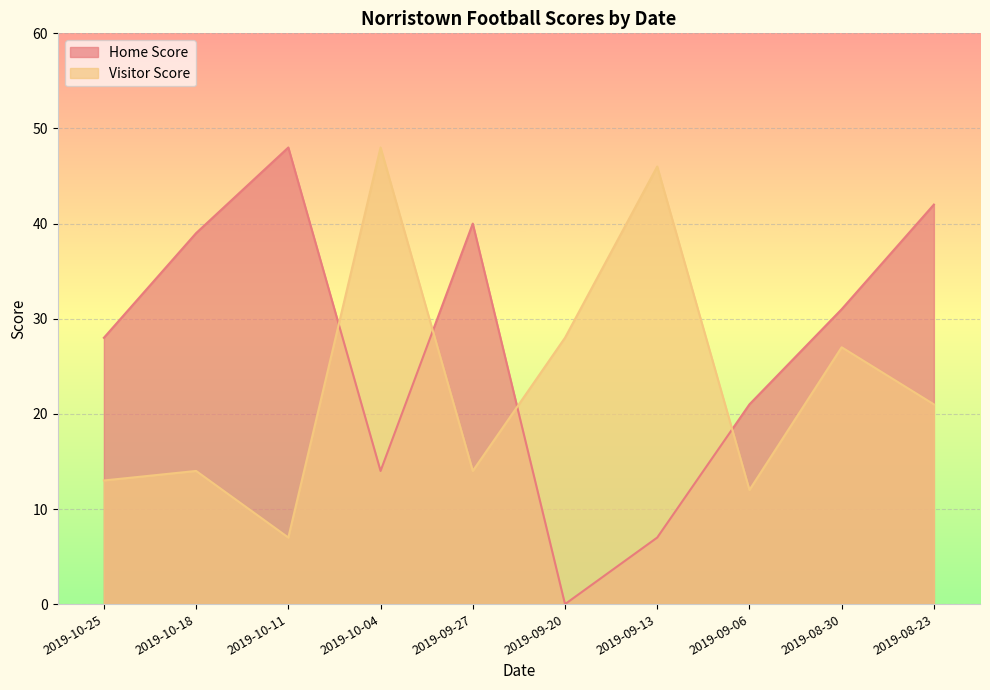

Reading right to left, transcribe all the data shown in this chart.

Home Score: 2019-10-25=28	2019-10-18=39	2019-10-11=48	2019-10-04=14	2019-09-27=40	2019-09-20=0	2019-09-13=7	2019-09-06=21	2019-08-30=31	2019-08-23=42
Visitor Score: 2019-10-25=13	2019-10-18=14	2019-10-11=7	2019-10-04=48	2019-09-27=14	2019-09-20=28	2019-09-13=46	2019-09-06=12	2019-08-30=27	2019-08-23=21